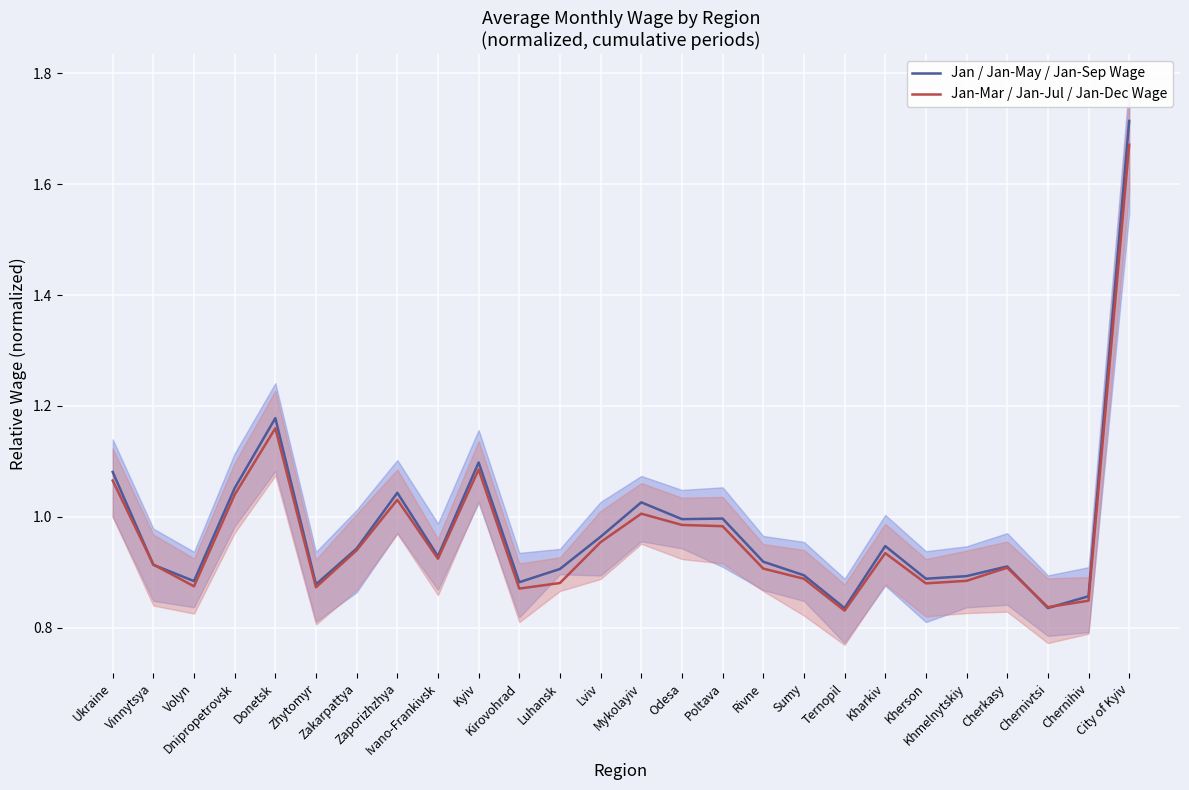

Is the value of Jan-Mar / Jan-Jul / Jan-Dec Wage at City of Kyiv greater than the value of Jan / Jan-May / Jan-Sep Wage at Kherson?

Yes